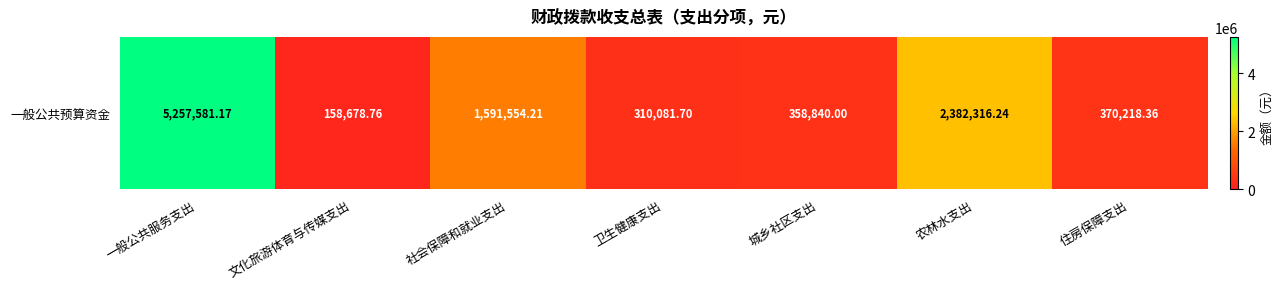

The chart shows a value of 370218.4 at 住房保障支出. True or false?

True